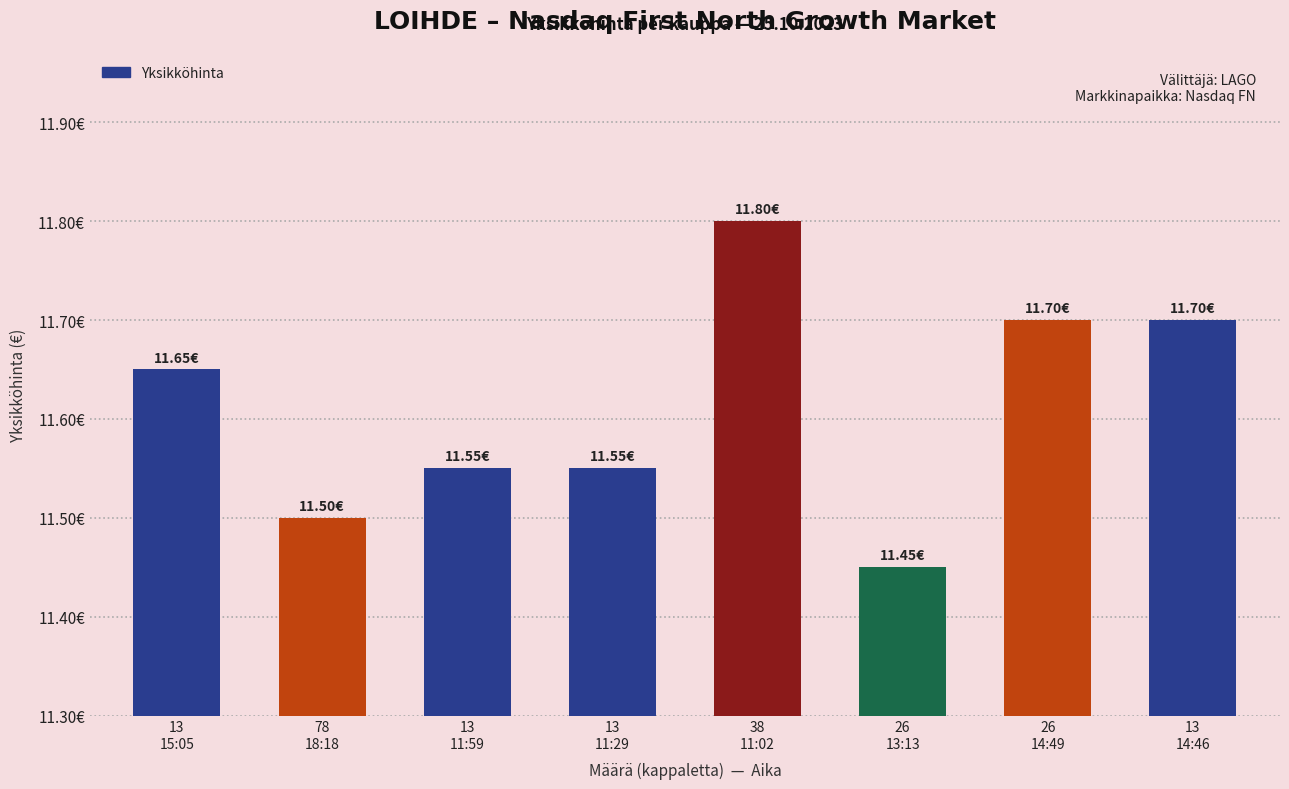

Between 13
14:46 and 13
11:59, which is larger?

13
14:46